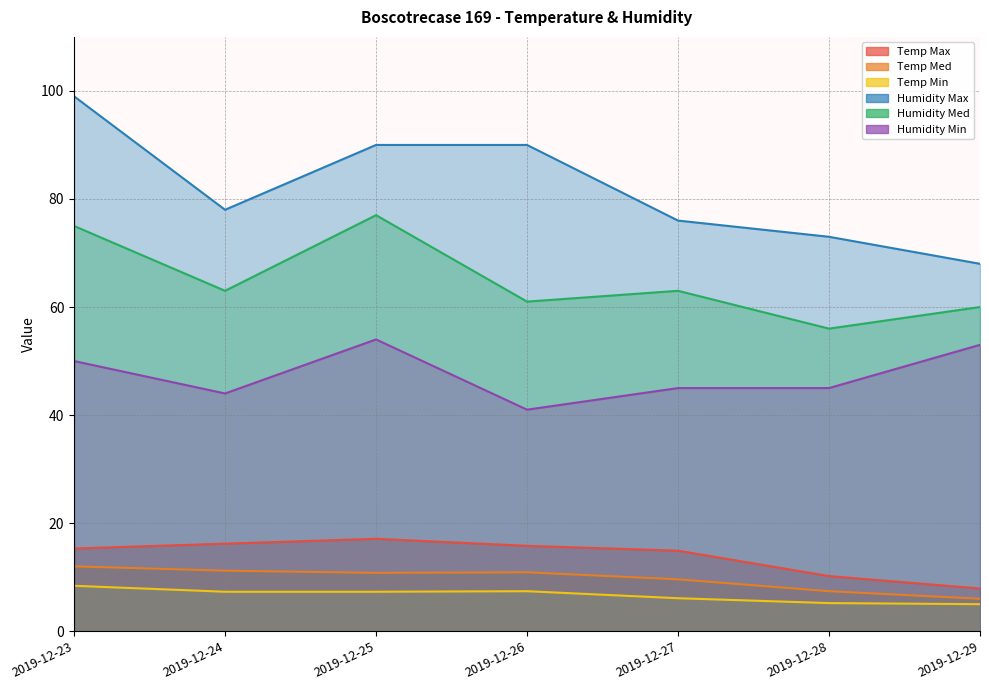

At which label does Temp Med reach its peak?

2019-12-23